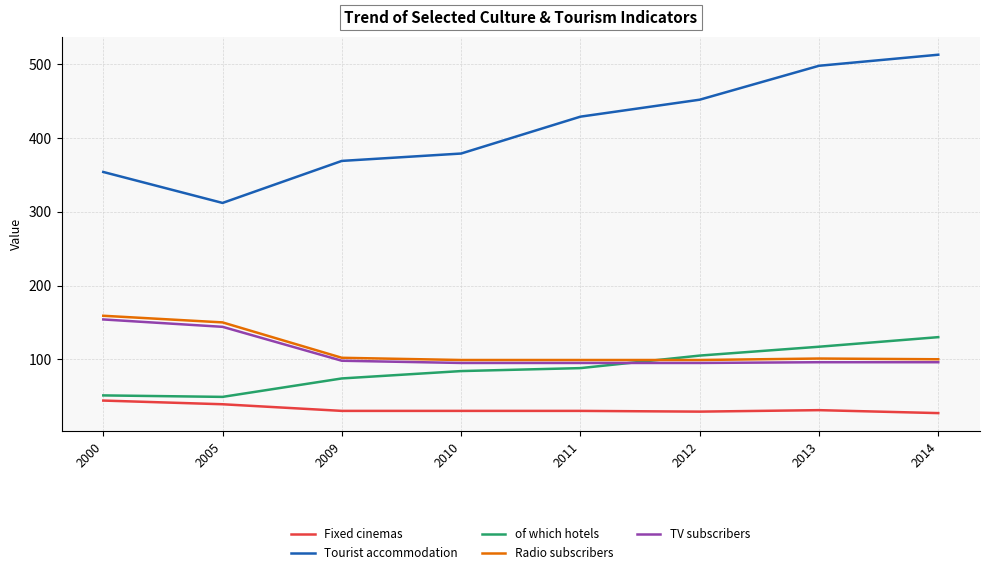

Count the number of categories in the chart.

8